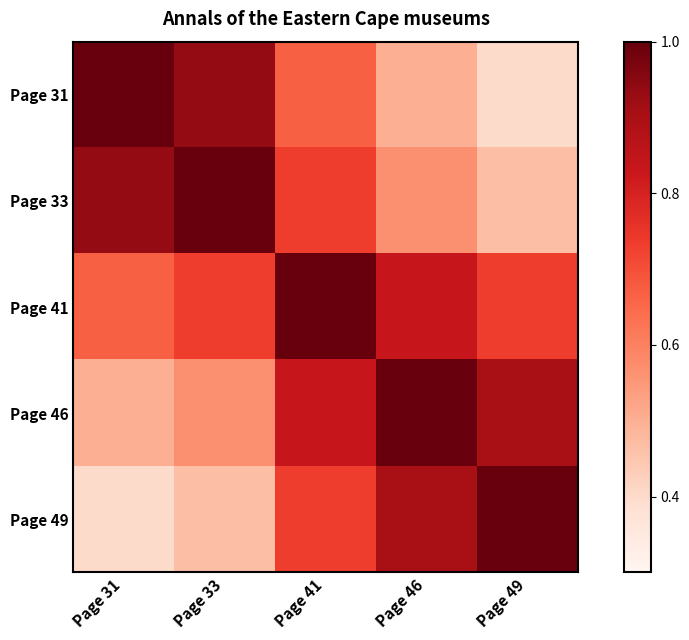

What is the difference between the highest and lowest values at Page 31?

0.6